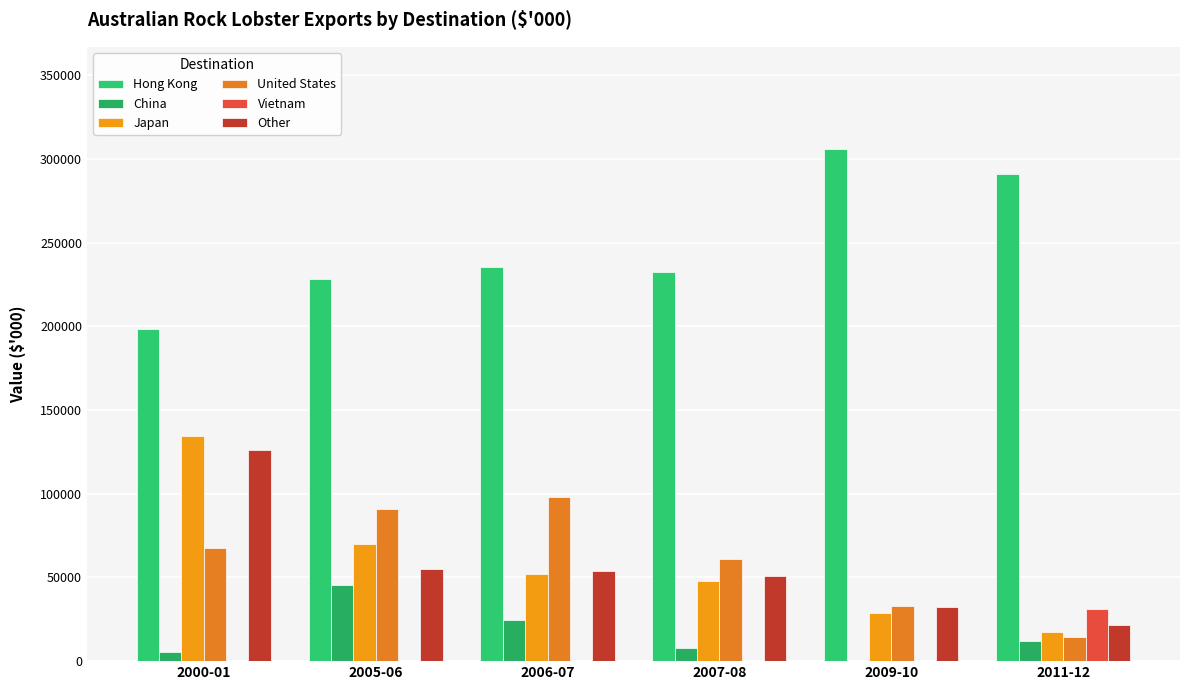

True or false: Vietnam has a value of 7.3 at 2007-08.

False